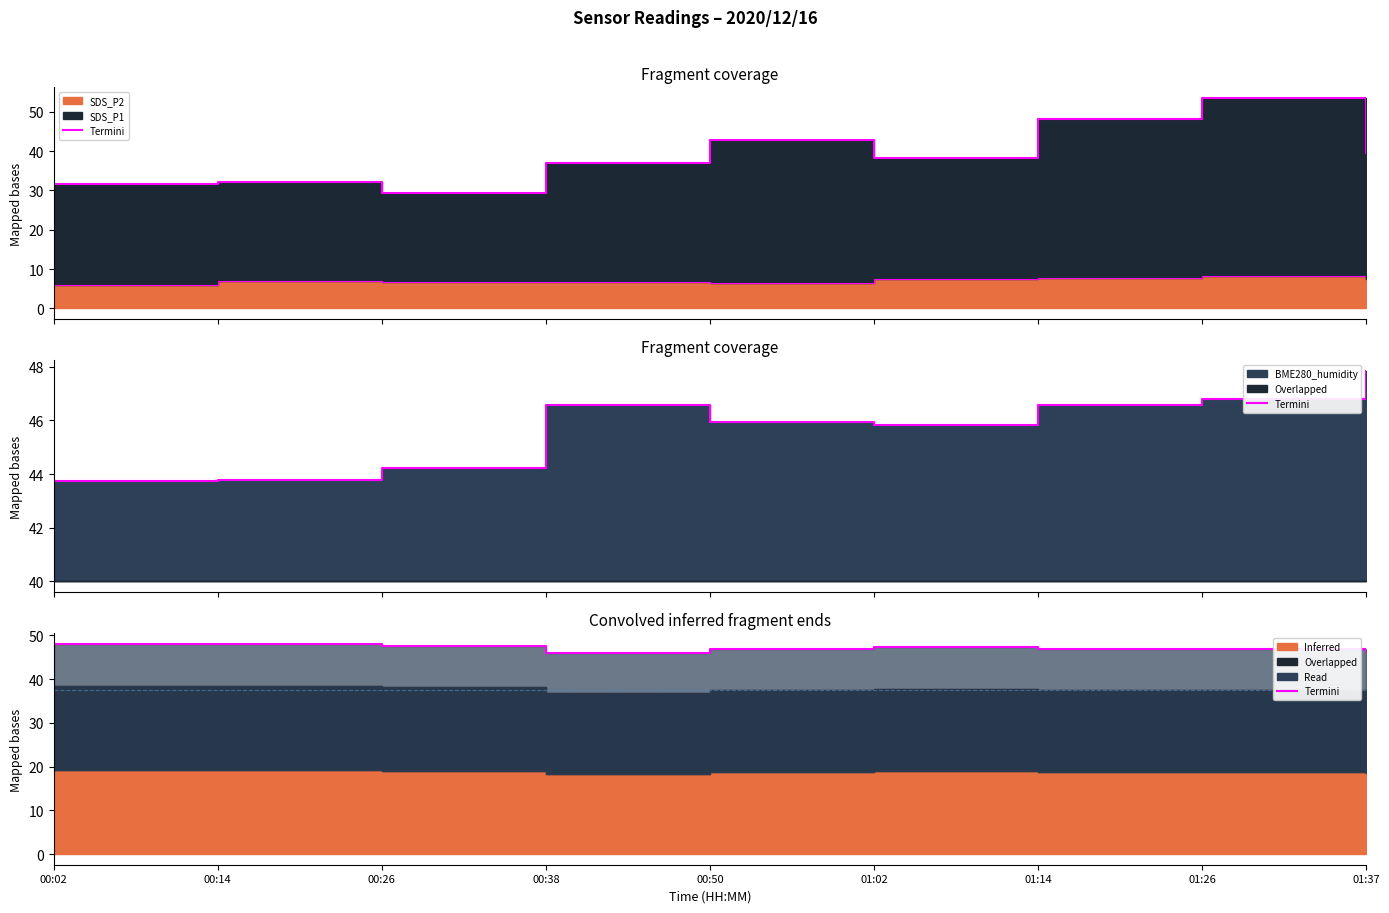

List the labels in order of value, smallest first.

00:38, 01:37, 01:14, 00:50, 01:26, 01:02, 00:26, 00:14, 00:02